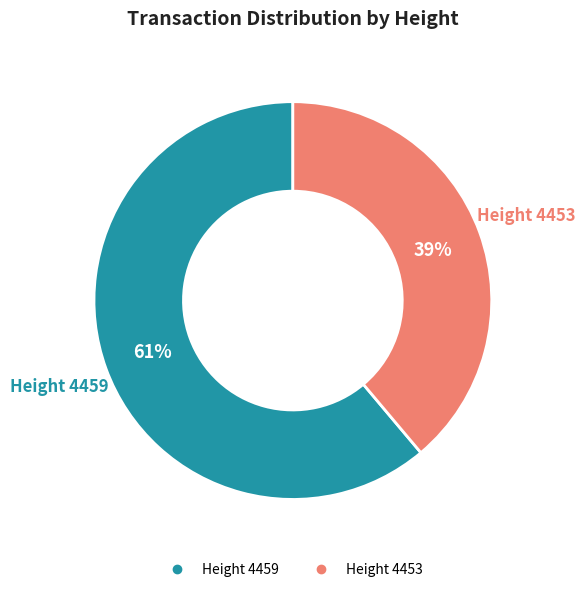

Is there any slice that represents more than half of the pie?

Yes